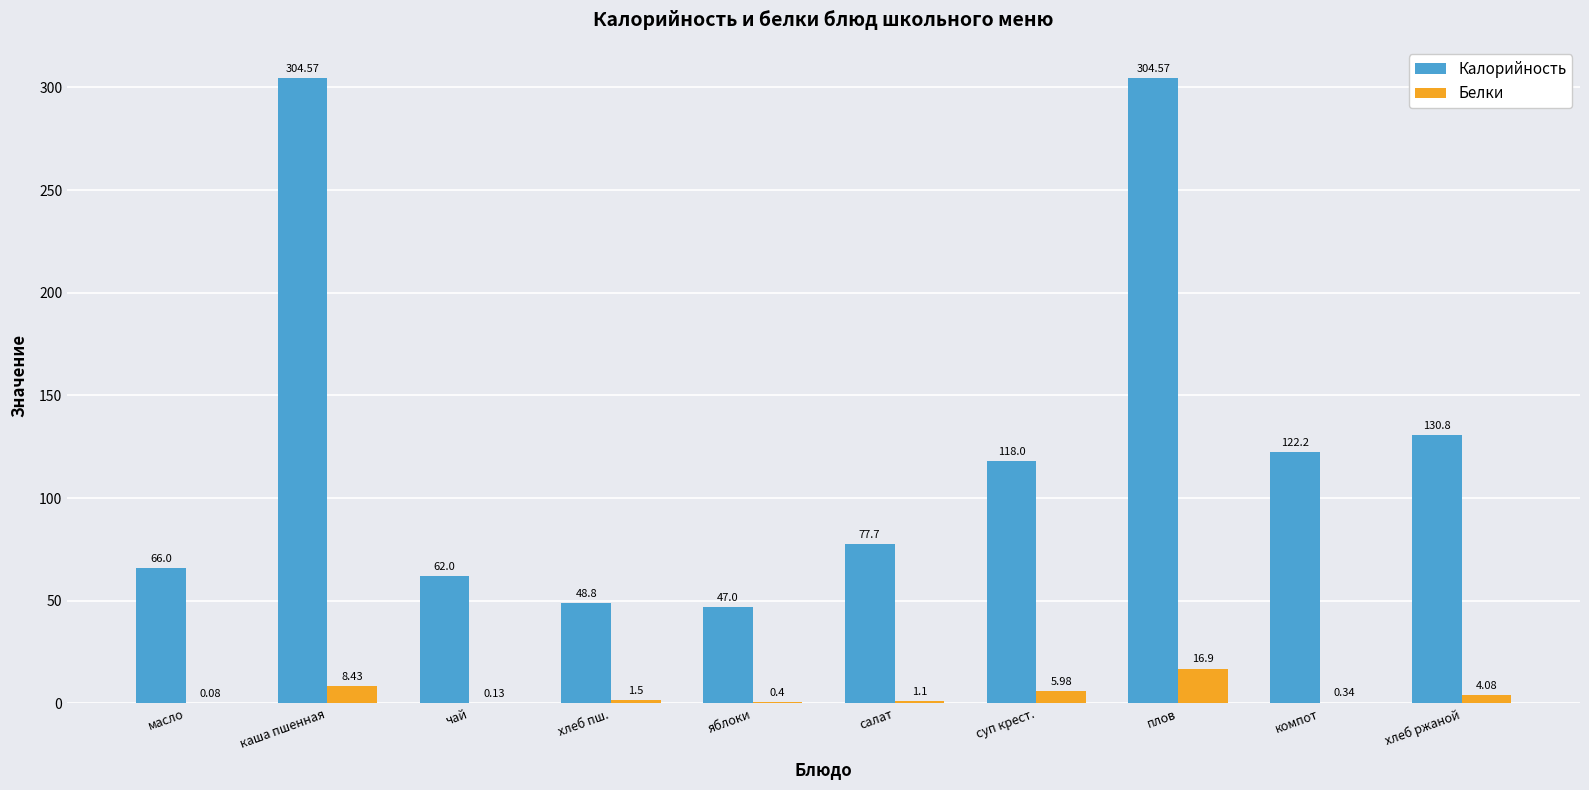

At which label does Белки first exceed 1?

каша пшенная